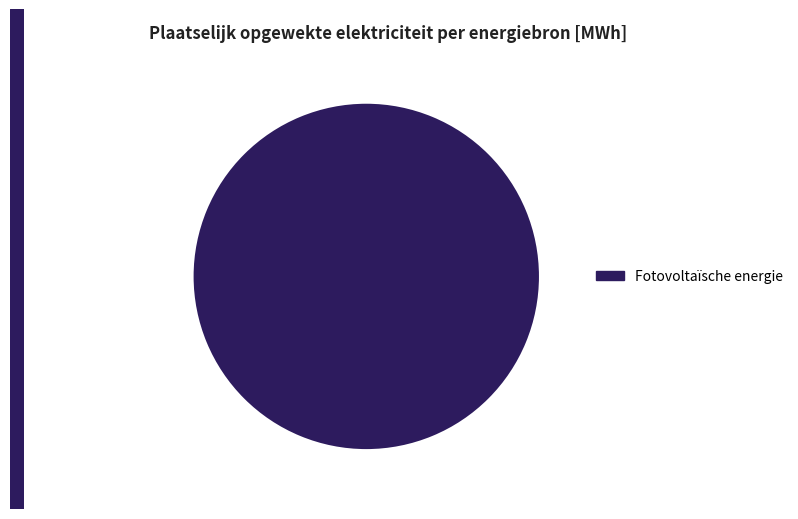

Is it true that Fotovoltaïsche energie is 90% of the pie?

False